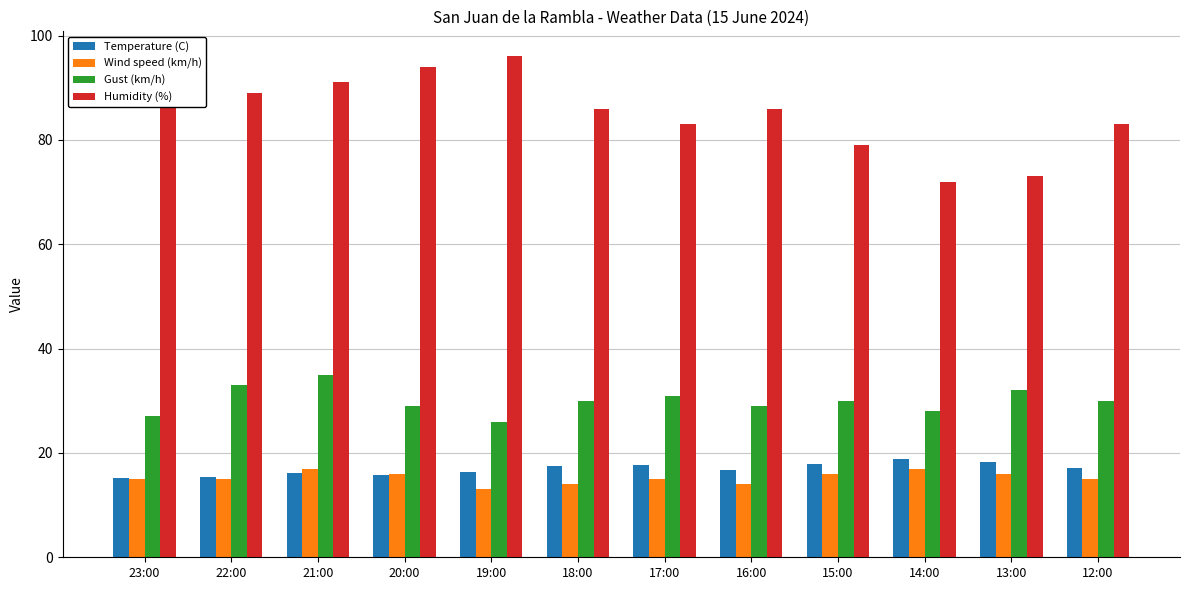

What is the difference between the highest and lowest values at 14:00?

55.0